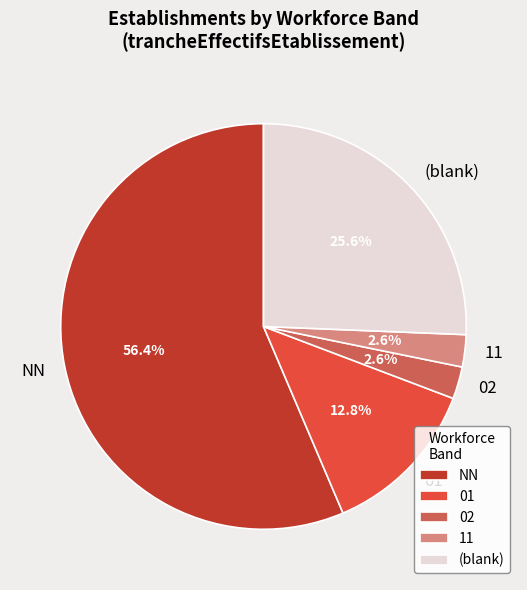

Is there any slice that represents more than half of the pie?

Yes